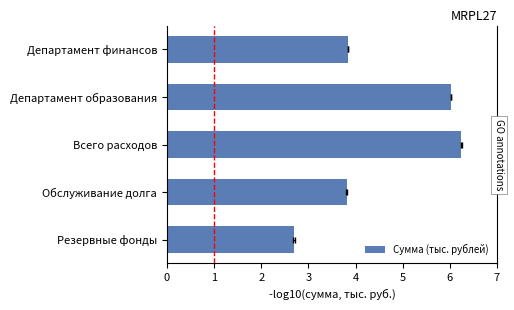

Is it true that the value at Всего расходов is 1.8?

False